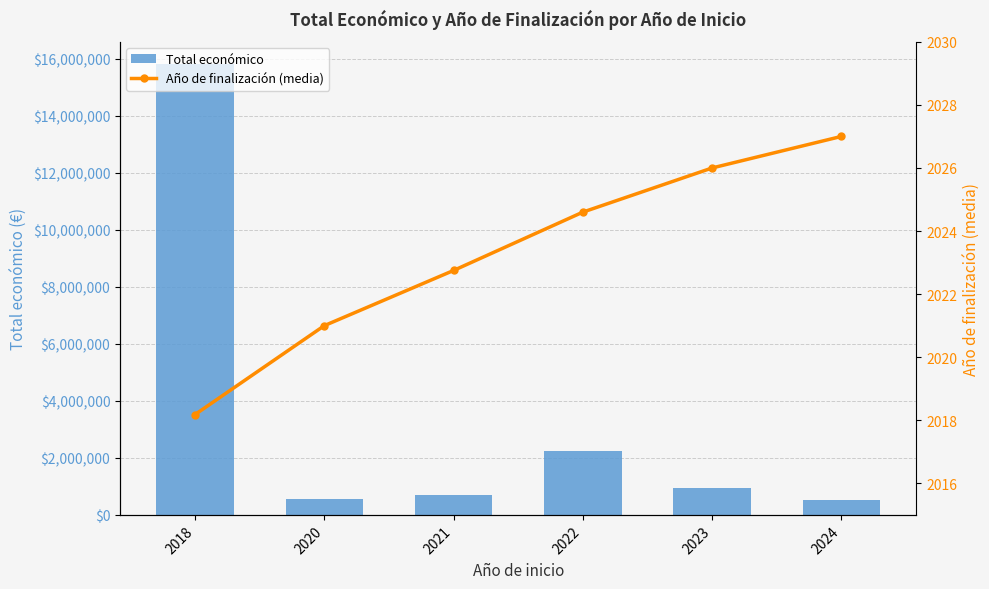

What is the lowest value of the Año de finalización (media) series?

2018.2